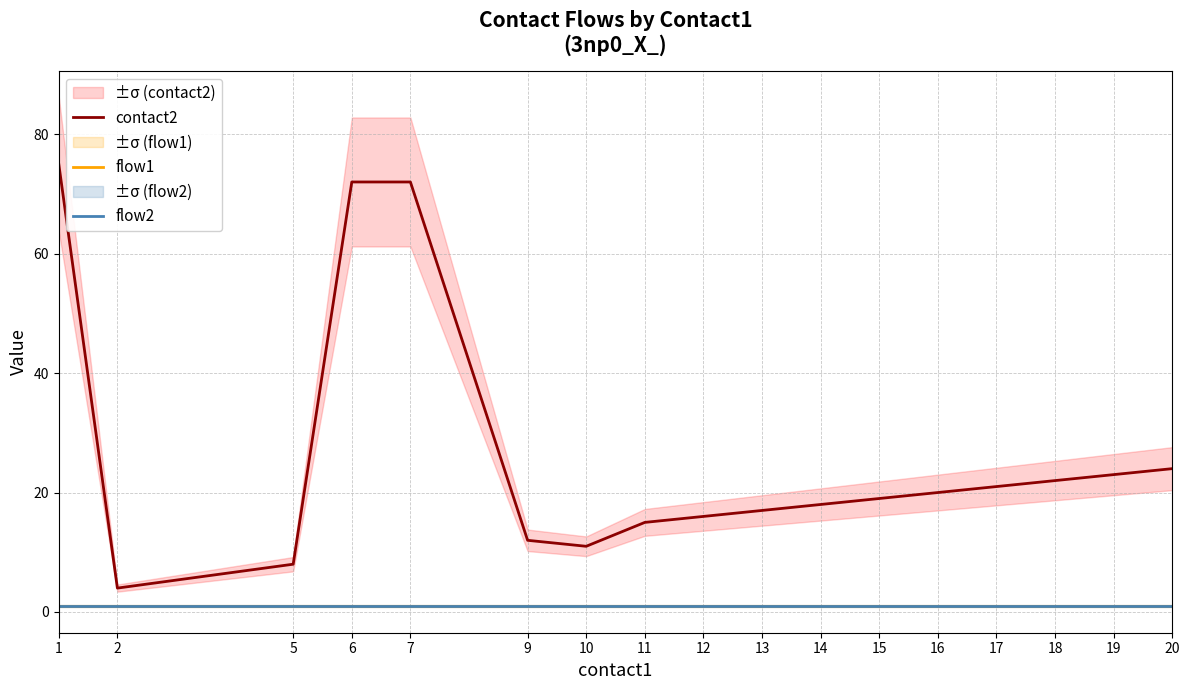

What are all the series names shown in the legend?

contact2, flow1, flow2